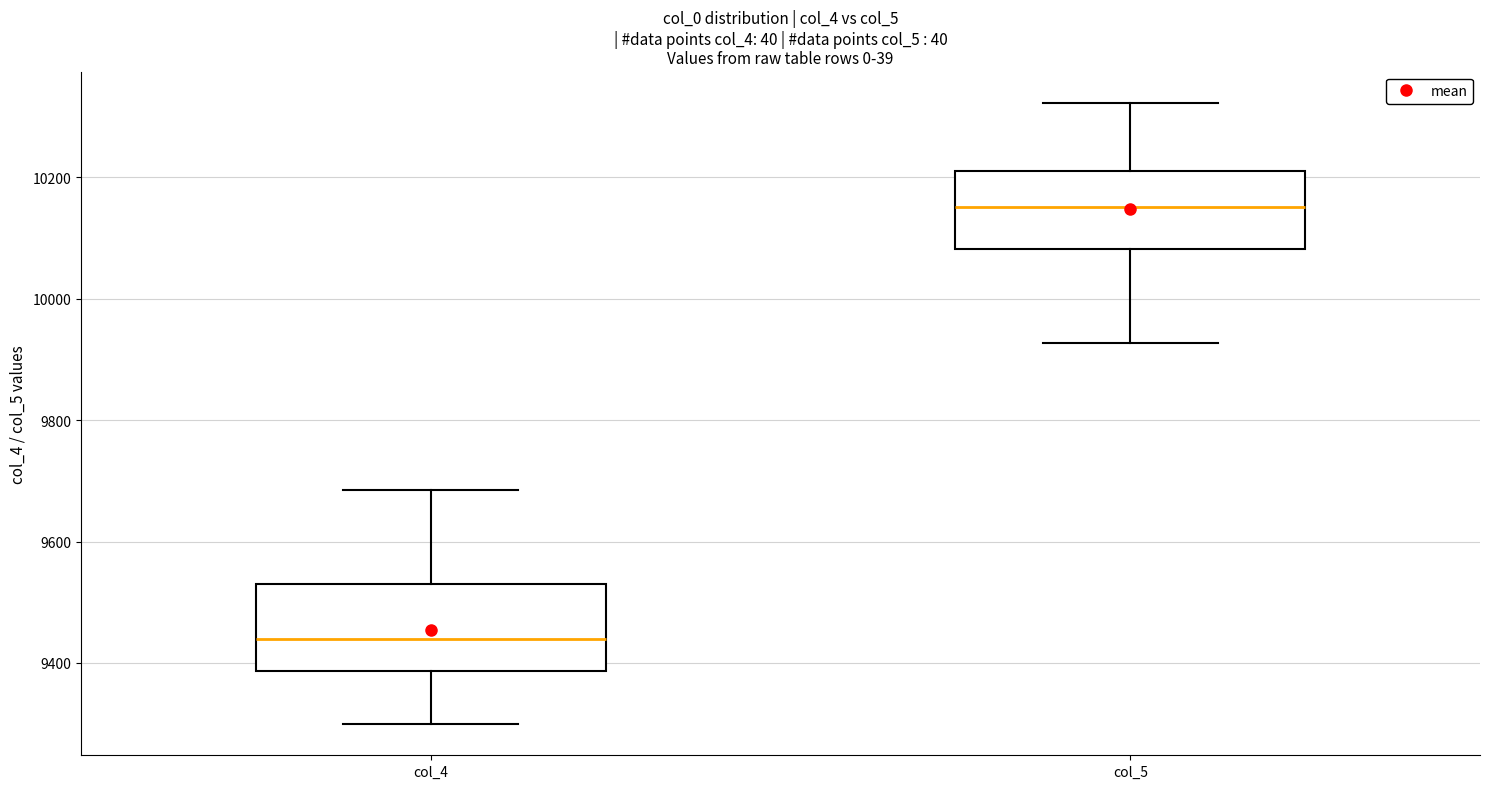

Reading left to right, read every box against the y-axis: the position of its median line, the range the box covers, and the ends of its whiskers. The values are not printed on the chart, so give them approximately, as read against the axis.

col_4: median 9440, box 9380 to 9540, whiskers 9300 to 9680
col_5: median 10160, box 10080 to 10220, whiskers 9920 to 10320